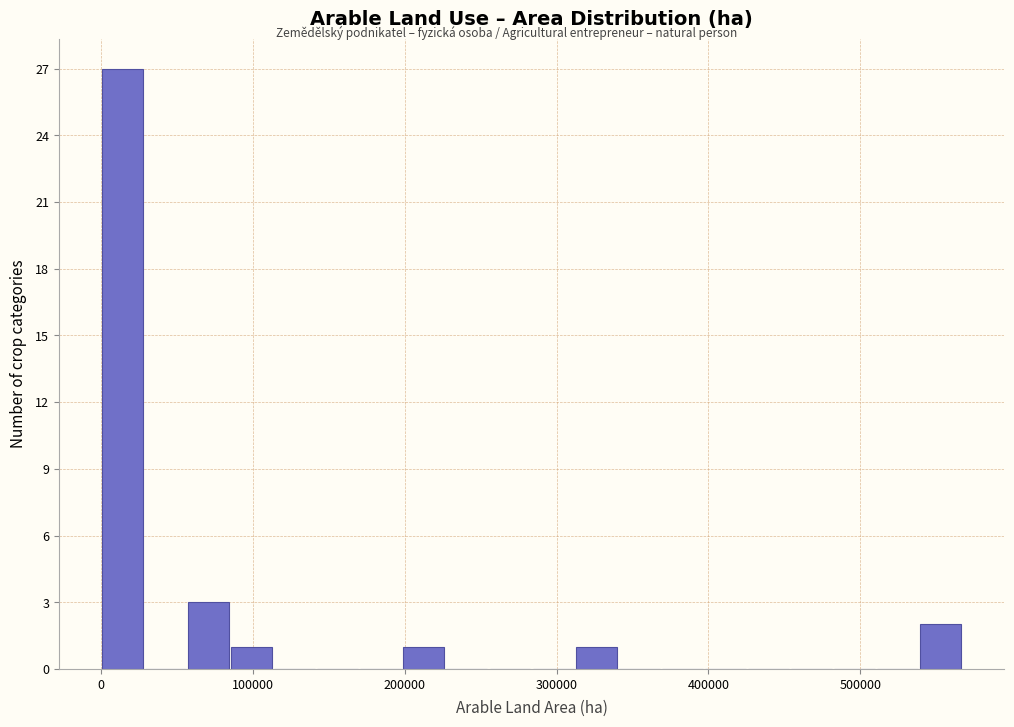

Read against the x-axis, roughly where is the centre of the tallest bar?

10000